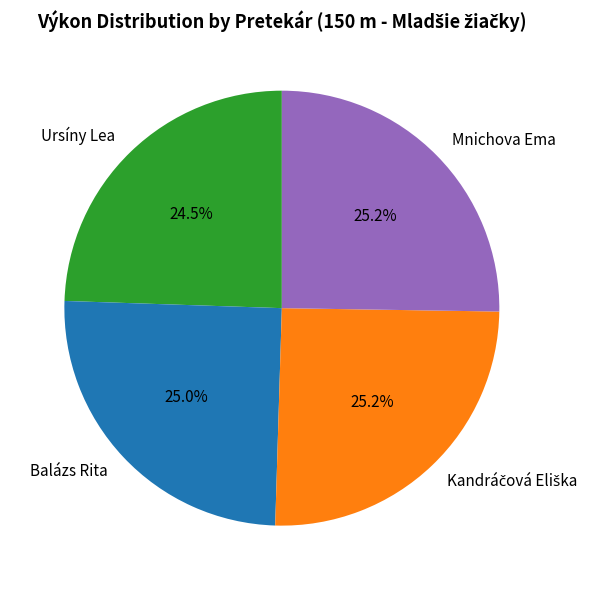

What percentage do Mnichova Ema and Balázs Rita together represent?

50.3%